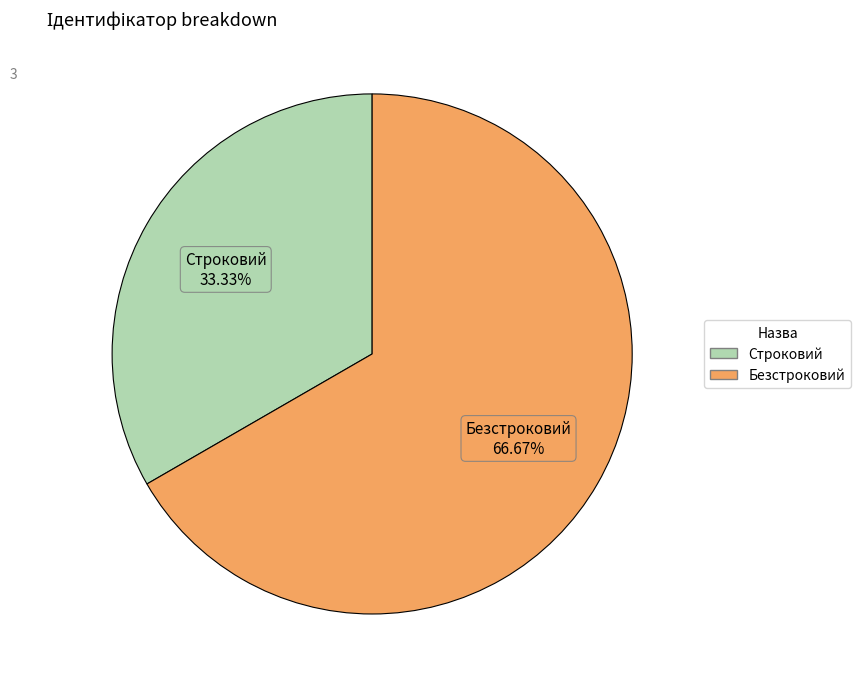

What is the ratio of the value at Строковий to the value at Безстроковий?

0.5